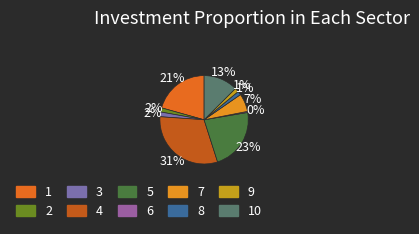

How many slices are in this pie chart?

10